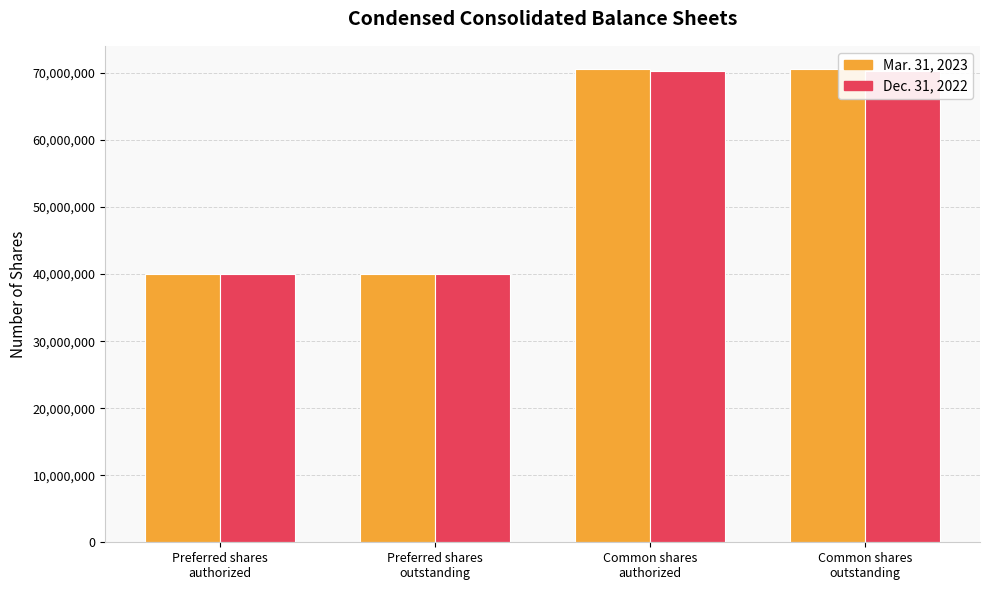

What is the spread (max minus min) of values at Common shares
authorized?

172500